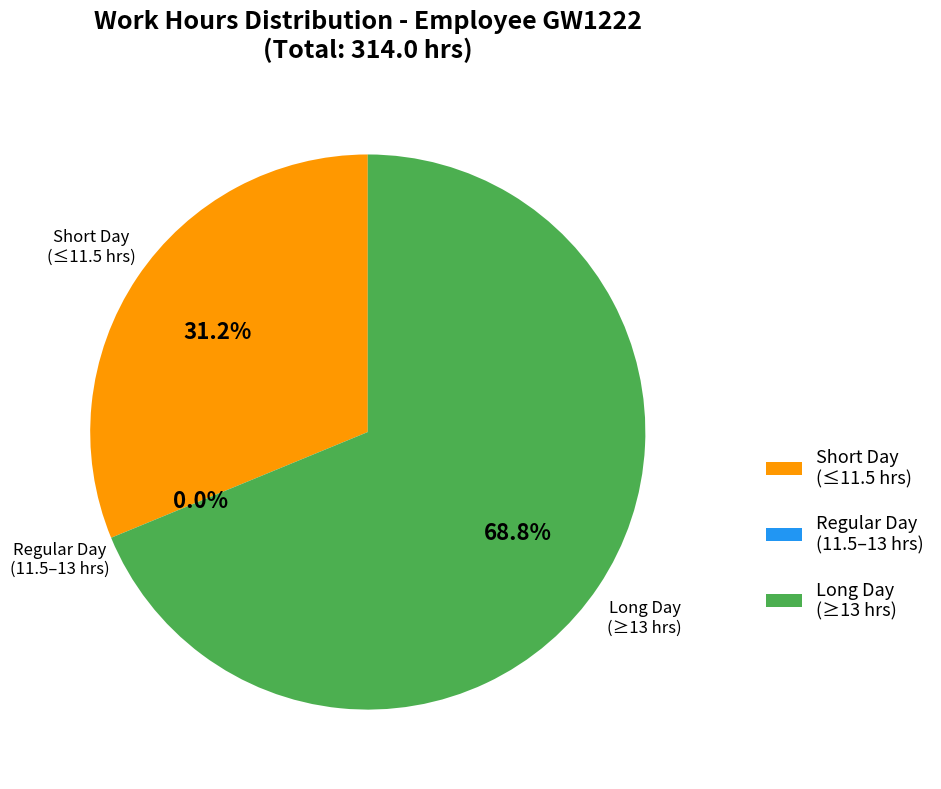

Is it true that 20-Tue is 14% of the pie?

False